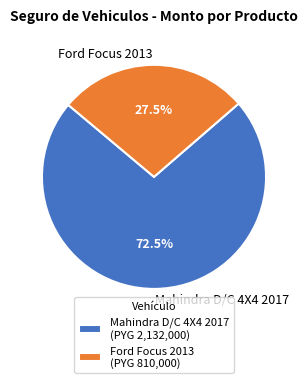

Count the number of slices in the pie.

2